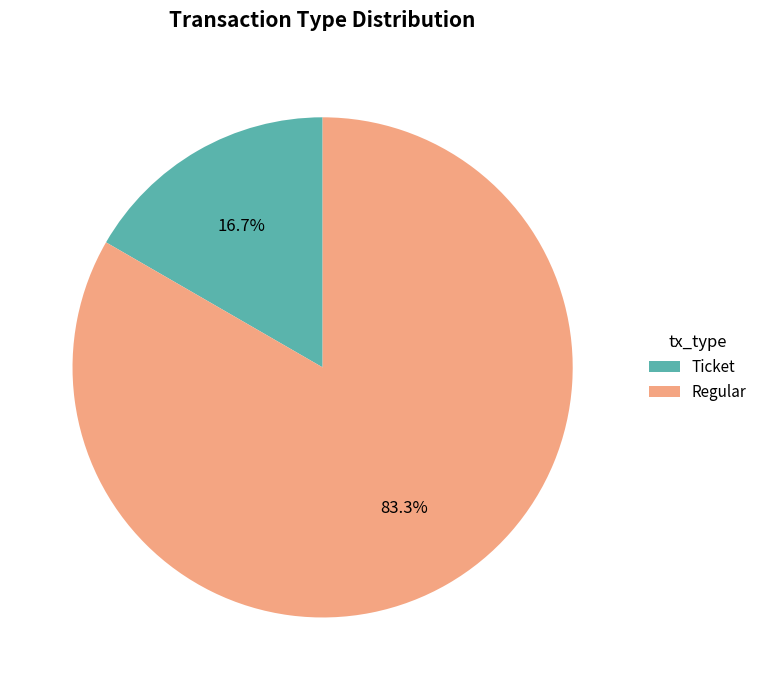

What is the ratio of the value at Regular to the value at Ticket?

5.0